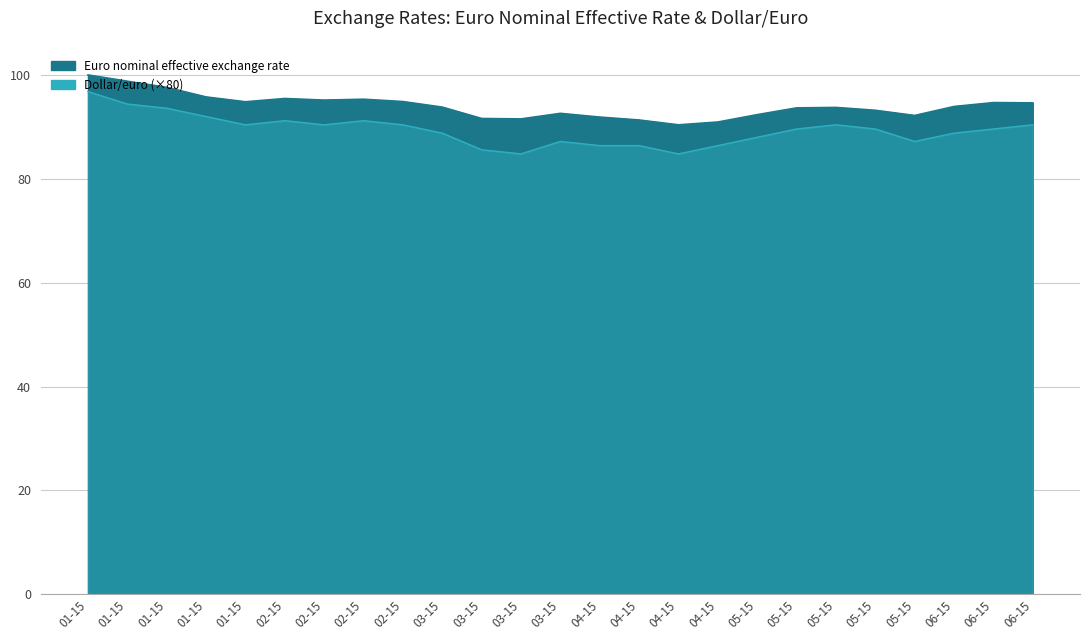

True or false: Dollar/euro has a value of 64.1 at 01-15.

False